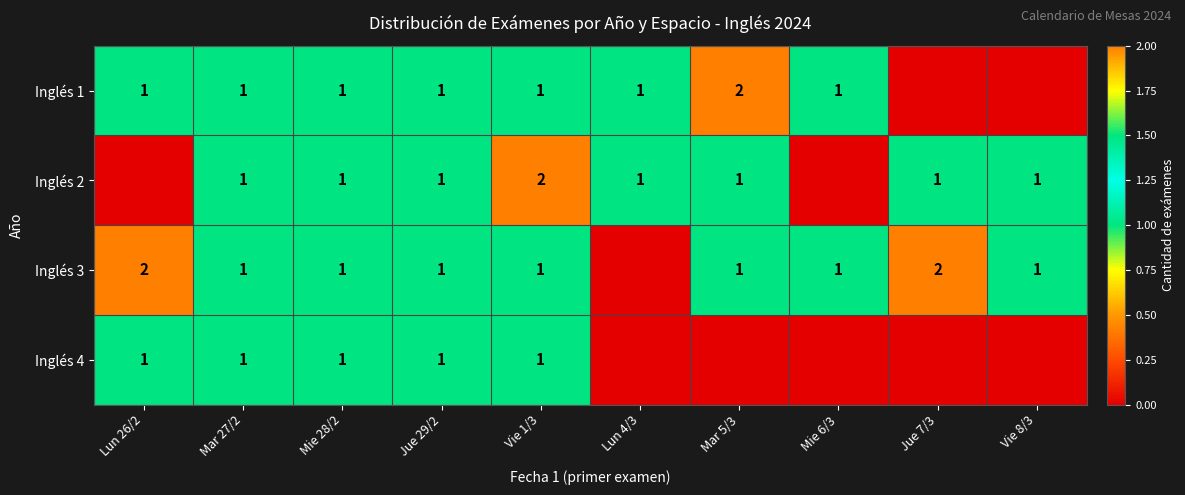

What is the total value across all series at Jue 29/2?

4